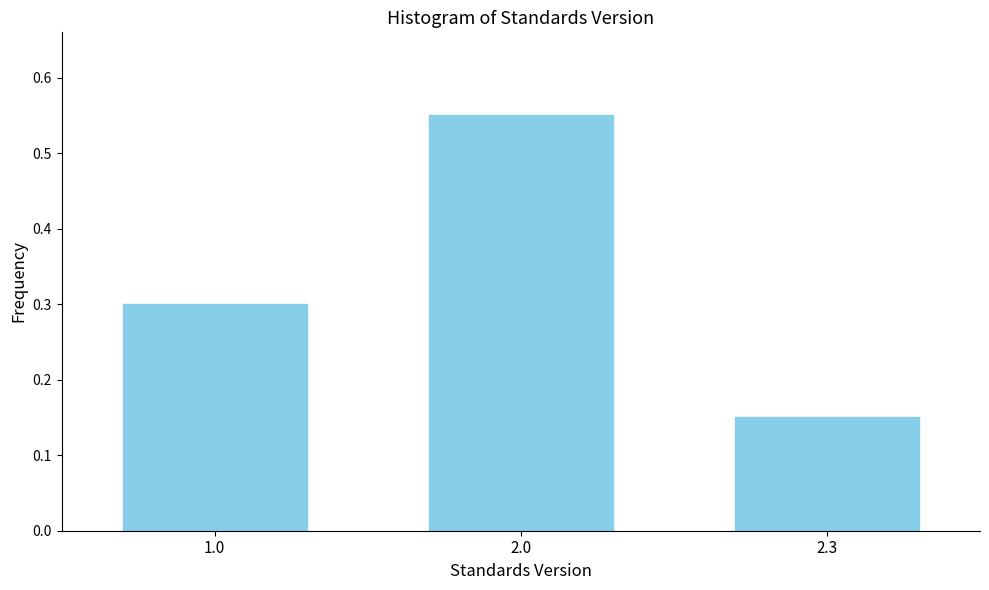

What position from the left is 2.3?

3